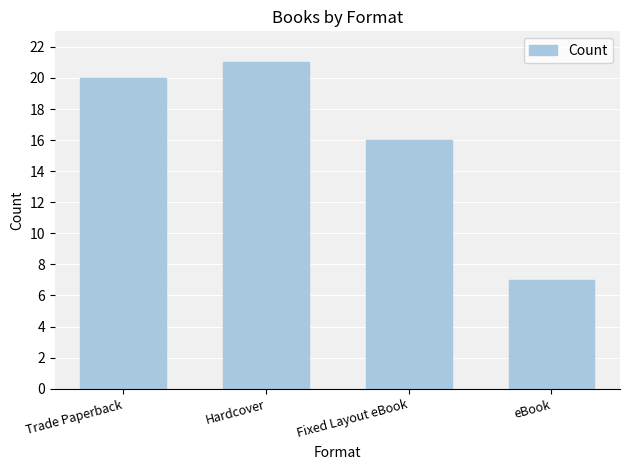

What is the difference between the values at Trade Paperback and eBook?

13